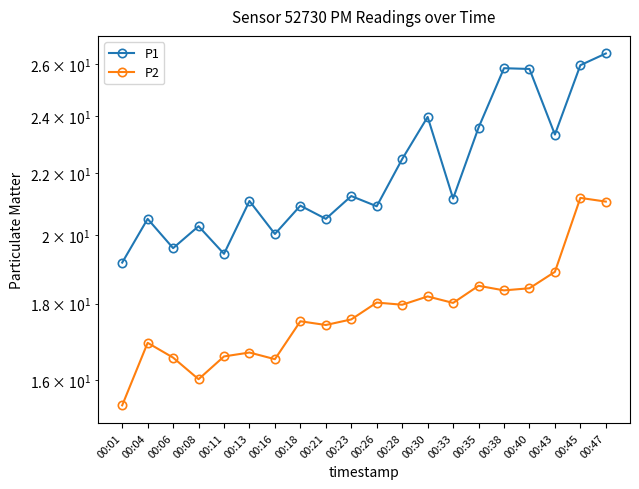

The value of P1 at 00:47 is 13.1. True or false?

False